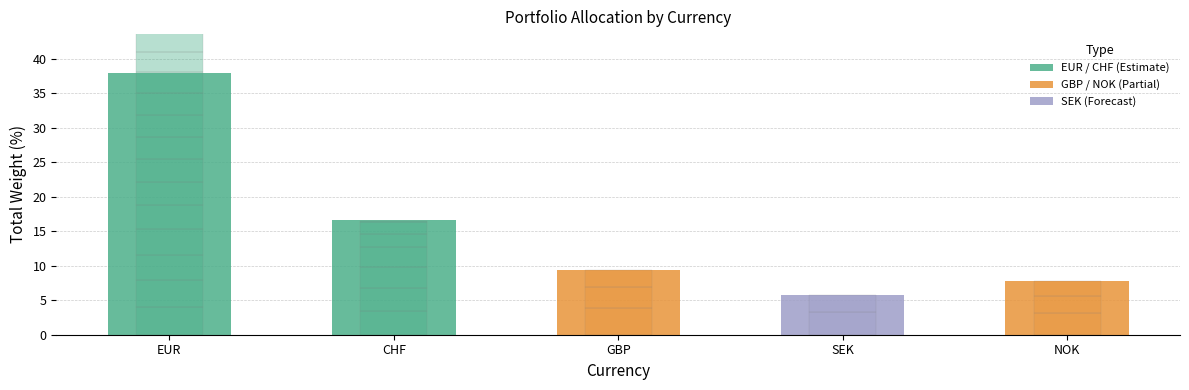

Does the chart contain any negative values?

No